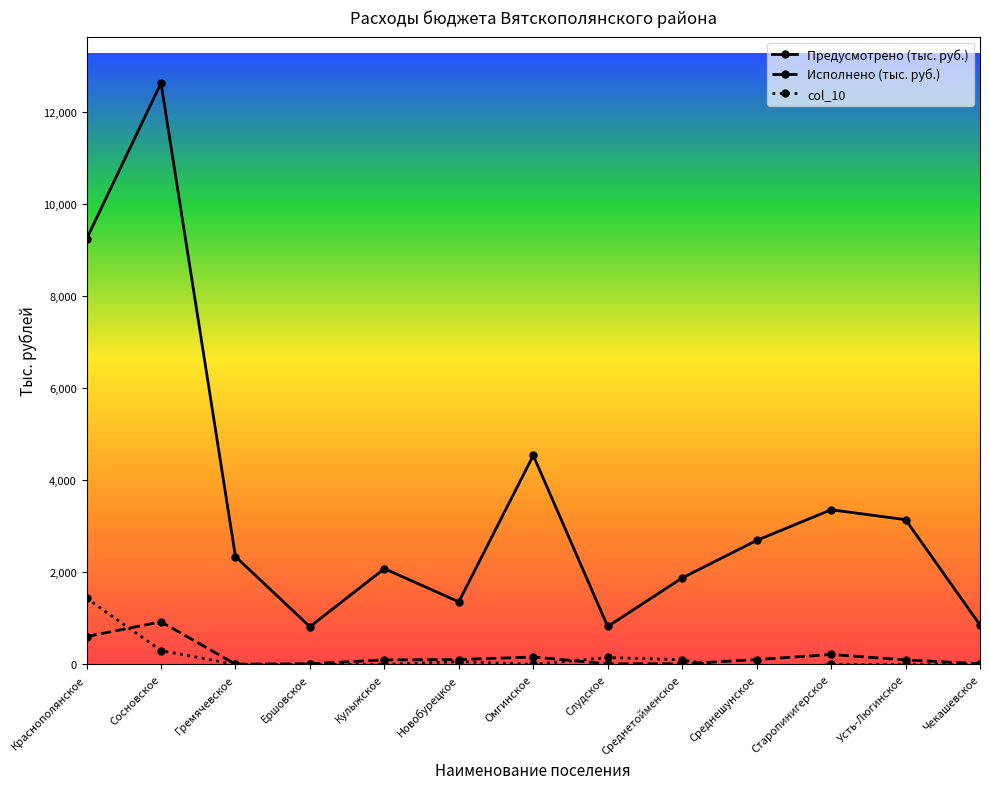

What is the difference between the highest and lowest values at Старопинигерское?

3357.3